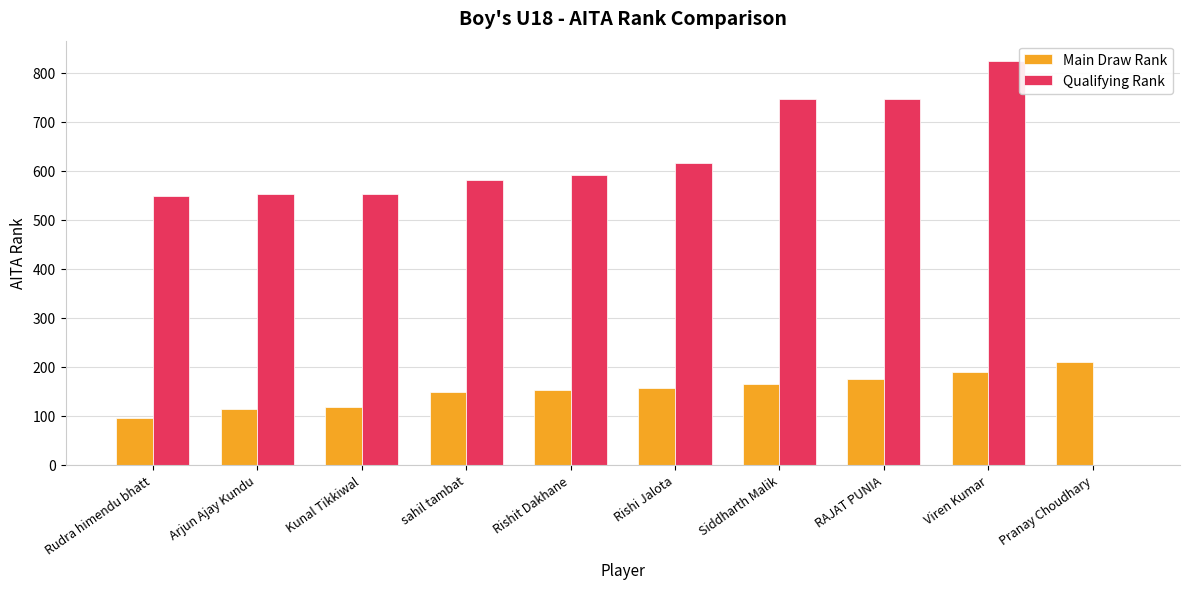

Which series has the largest total across all categories?

Qualifying Rank